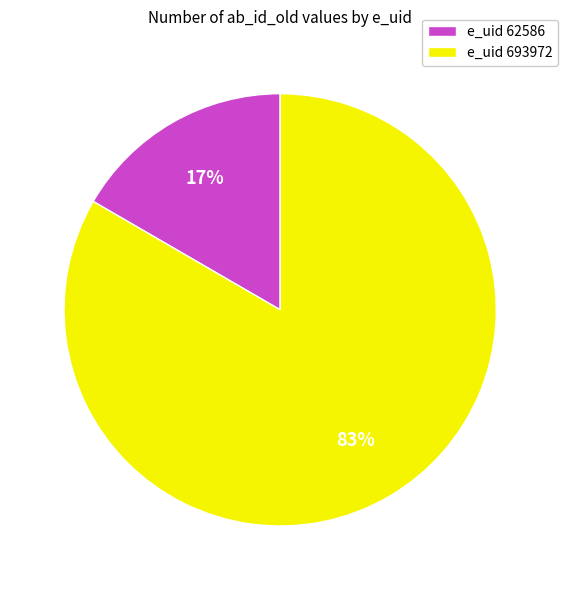

To the nearest percent, what is the combined percentage of e_uid 693972 and e_uid 62586?

100%